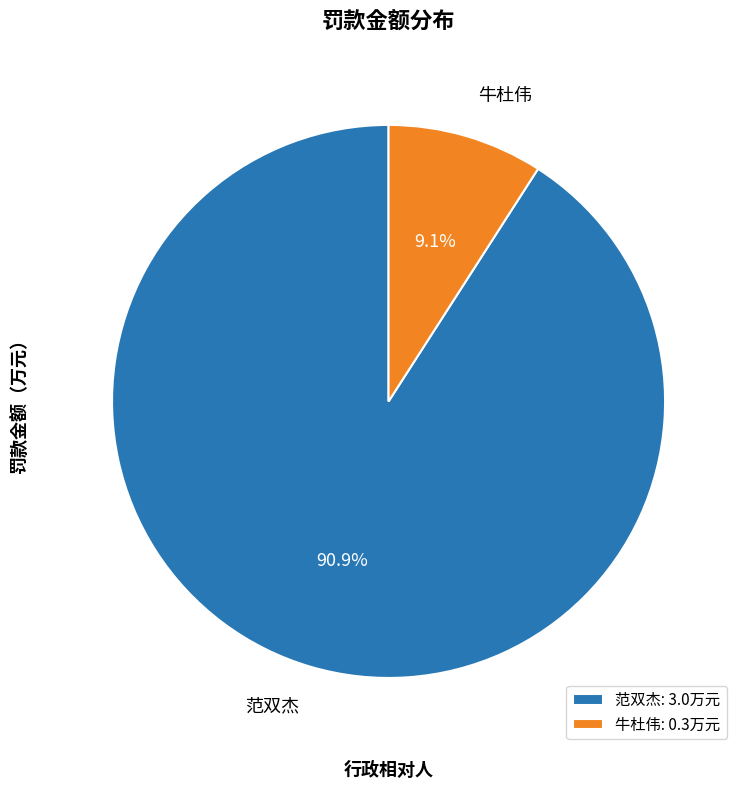

What percentage is the 牛杜伟 slice, to the nearest percent?

9%